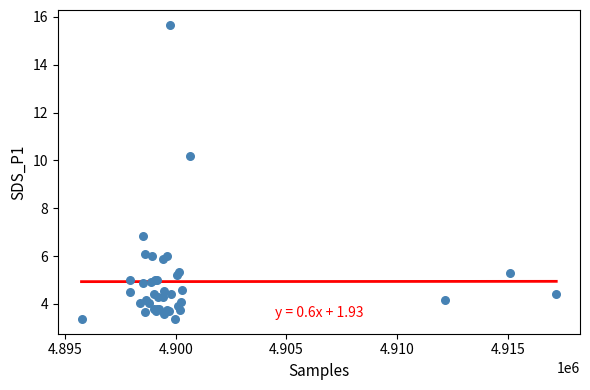

What Y value in the scatter plot is closest to 9?

10.2